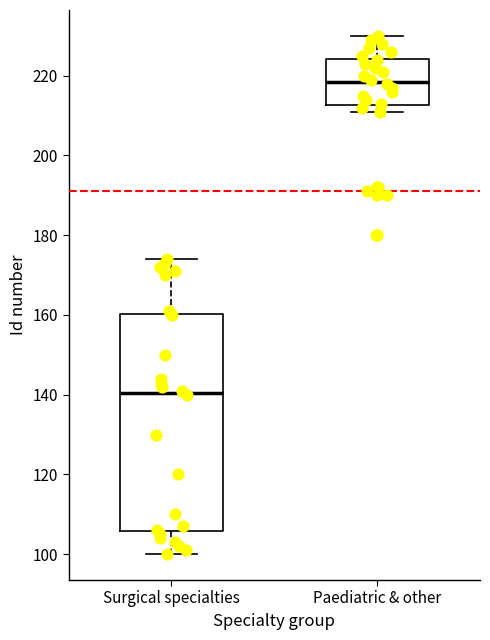

Which box has the highest median line?

Paediatric & other